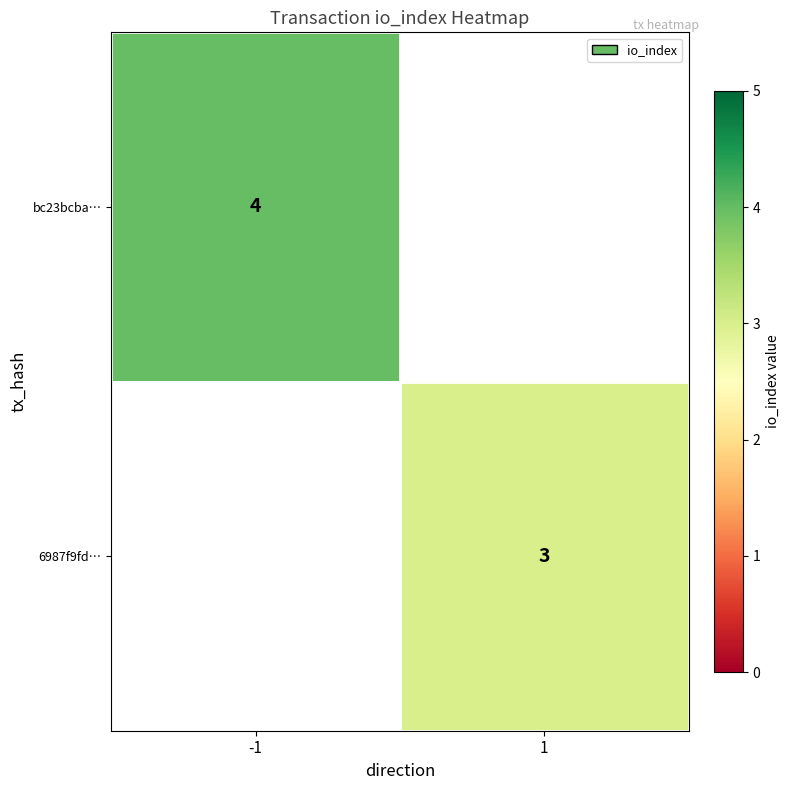

The 6987f9fd… series shows 3 at 1. True or false?

True